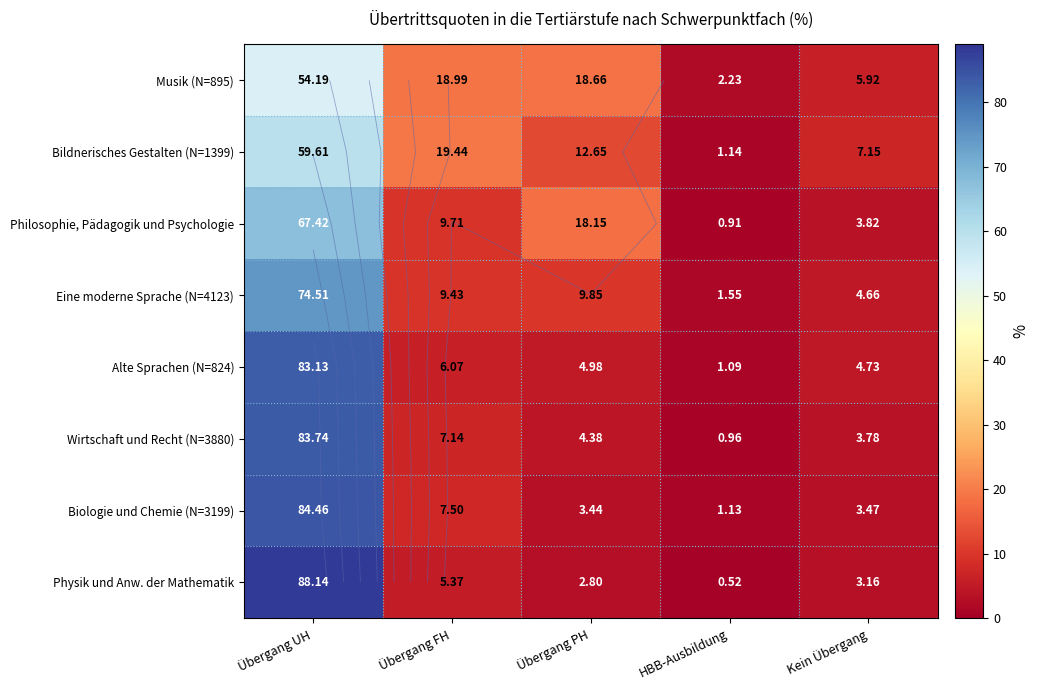

What is the maximum value for Alte Sprachen (N=824)?

83.1